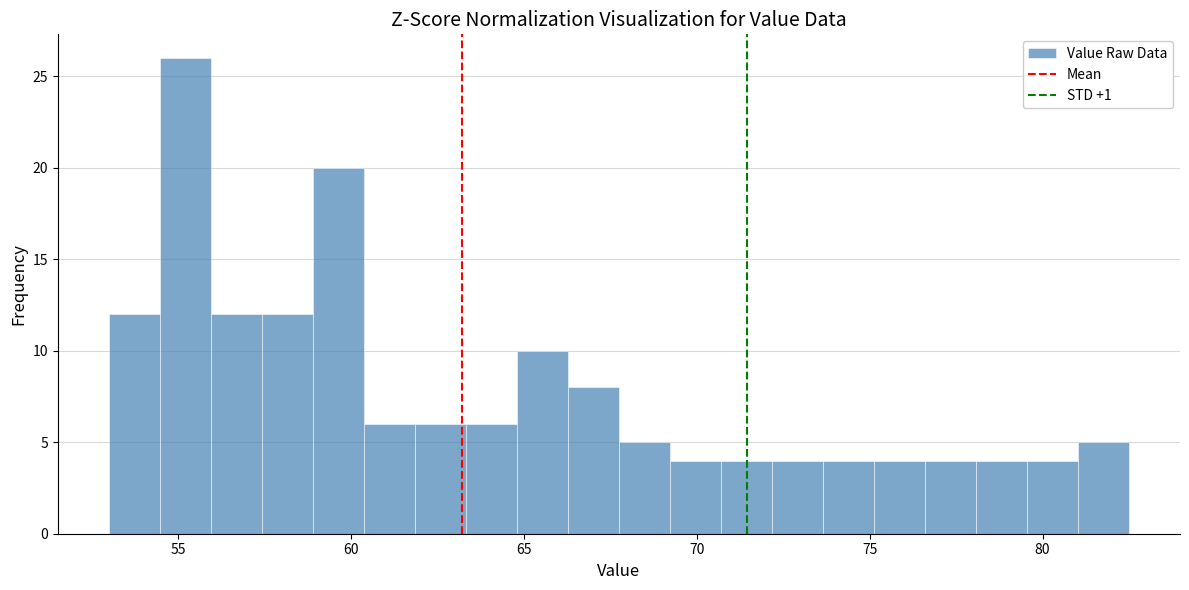

Around what value on the x-axis is the tallest bar? Give the approximate position of its centre, as read against the axis.

55.0